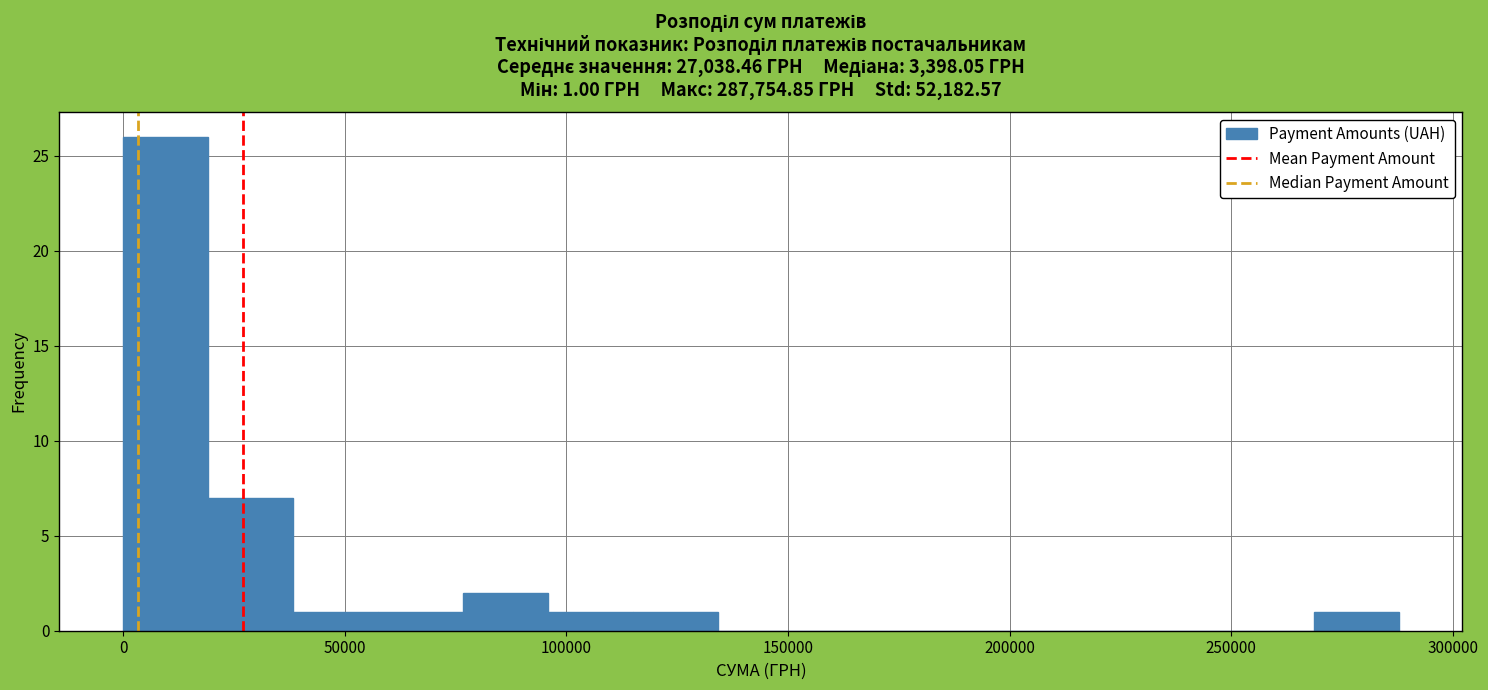

Read against the x-axis, roughly where is the centre of the tallest bar?

10000